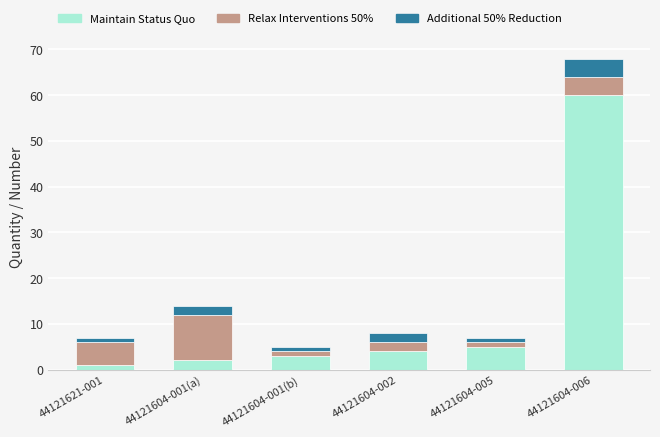

Where is Maintain Status Quo nearest to the value 30?

44121604-005